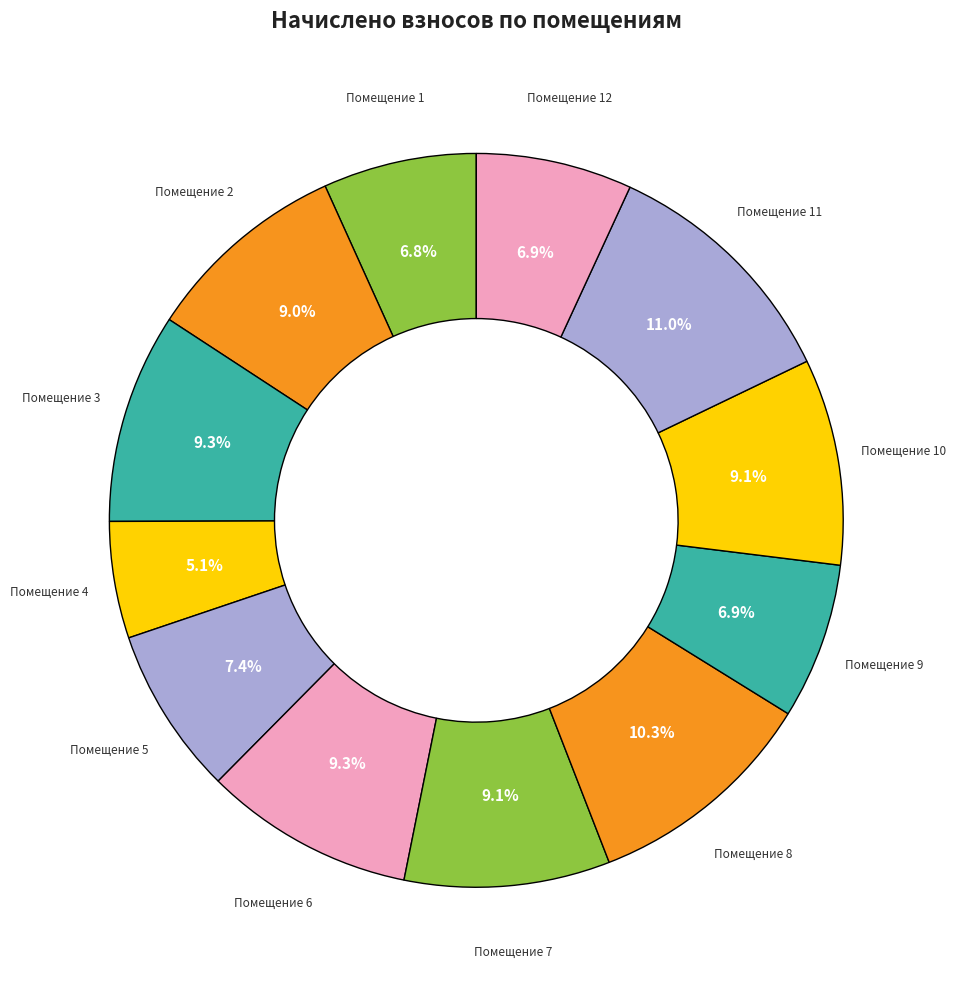

Rank the categories by value from highest to lowest.

11, 8, 3, 6, 10, 7, 2, 5, 9, 12, 1, 4